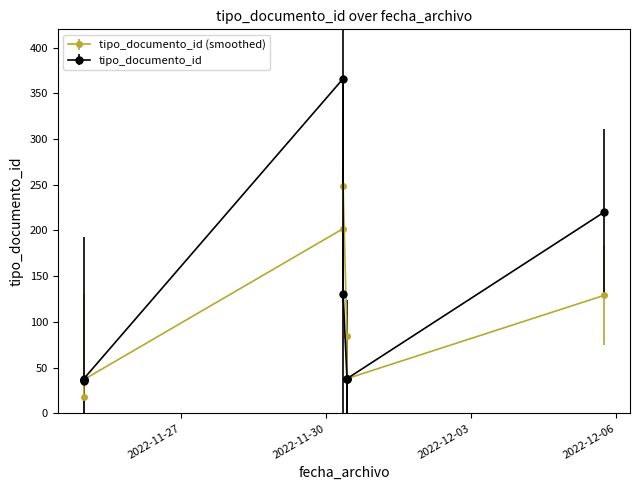

What is the value of the 9th point from the left?

366